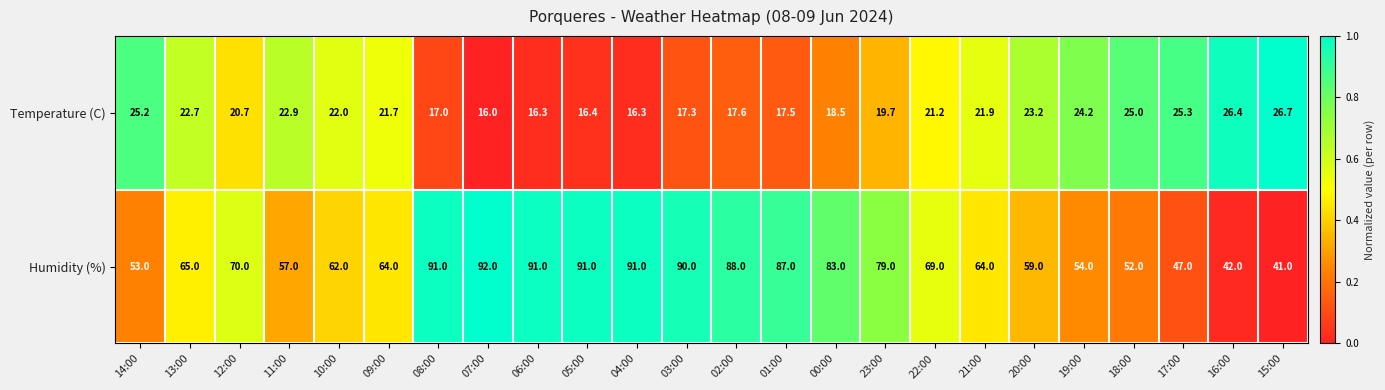

At which label does Temperature (C) reach its minimum?

07:00